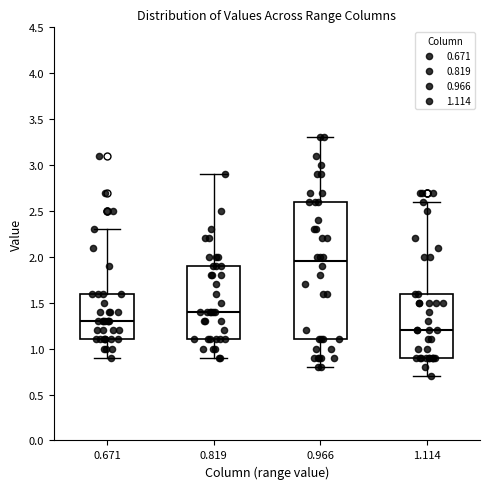

Which box's median line is the lowest?

1.114